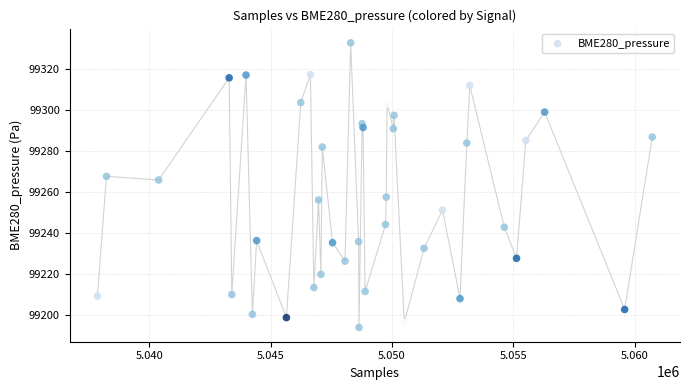

What Y value in the scatter plot is closest to 99263?

99265.8